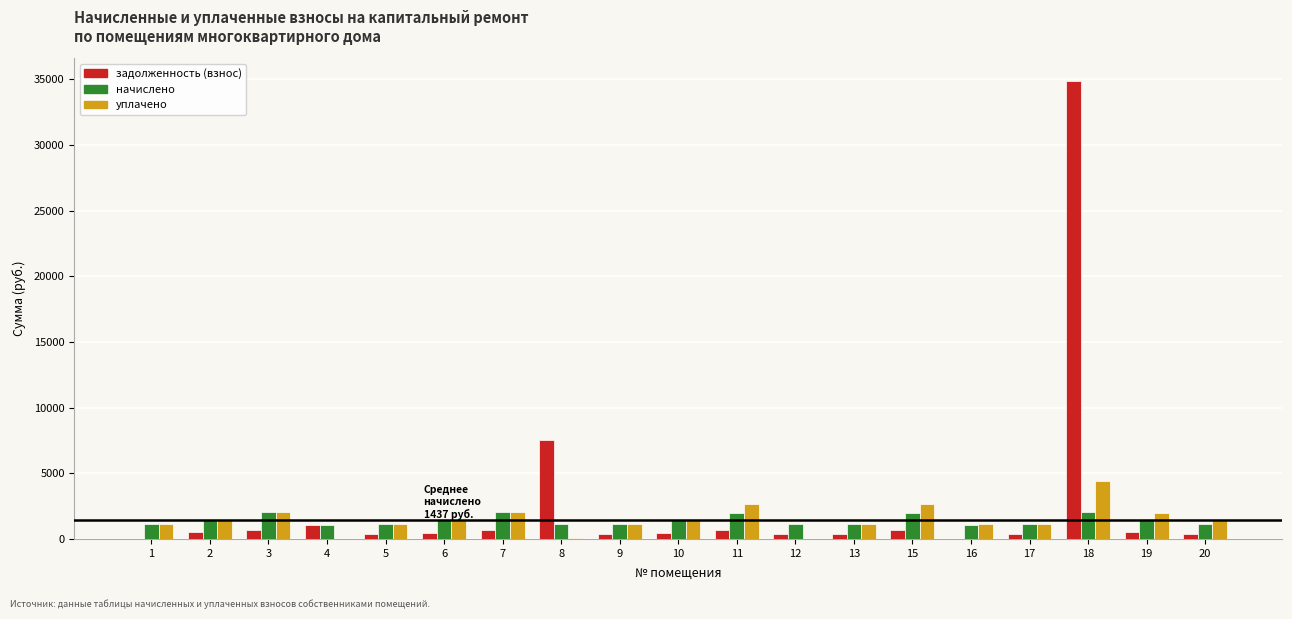

How many values in the уплачено series exceed 1460?

10